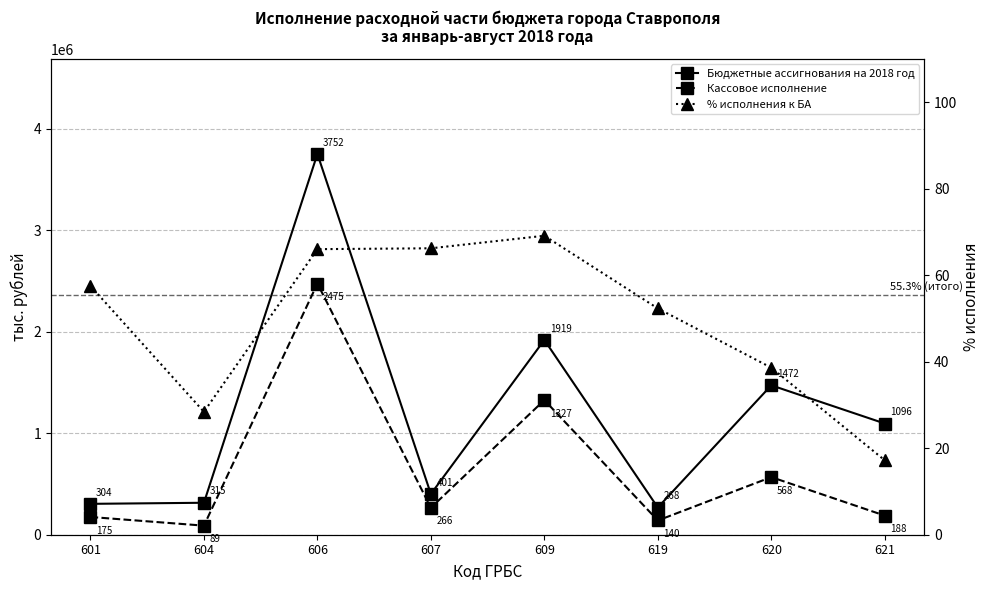

What is the difference between the maximum and minimum values in the Кассовое исполнение series?

2385442.0